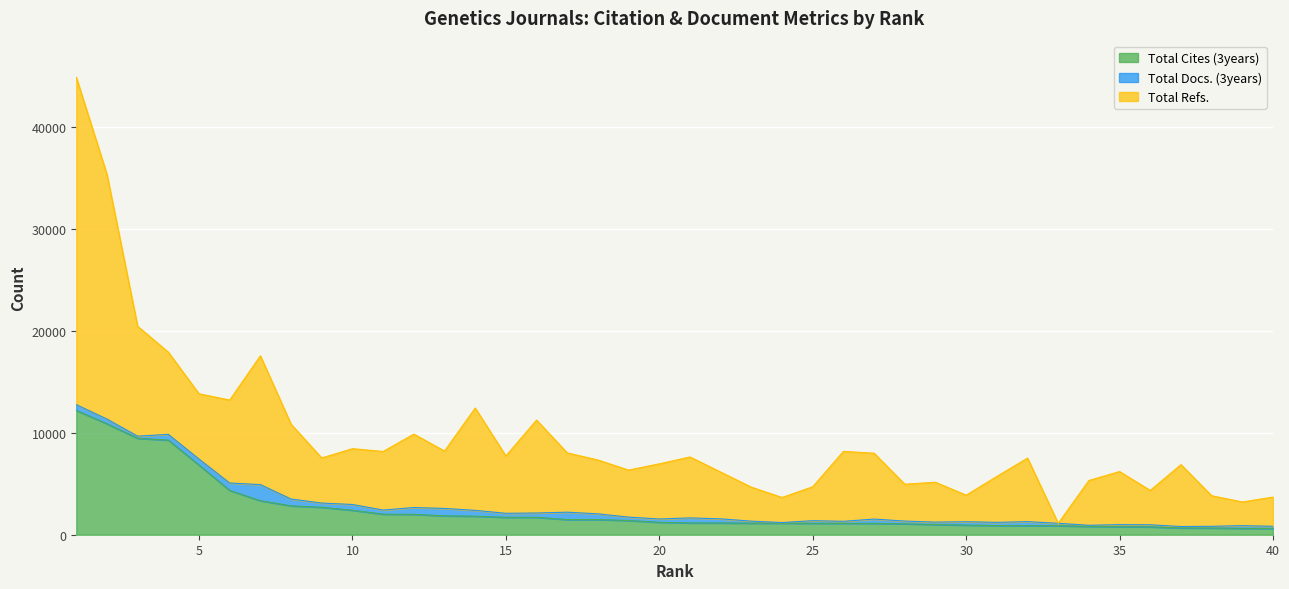

At how many categories does at least one series exceed 20160?

2